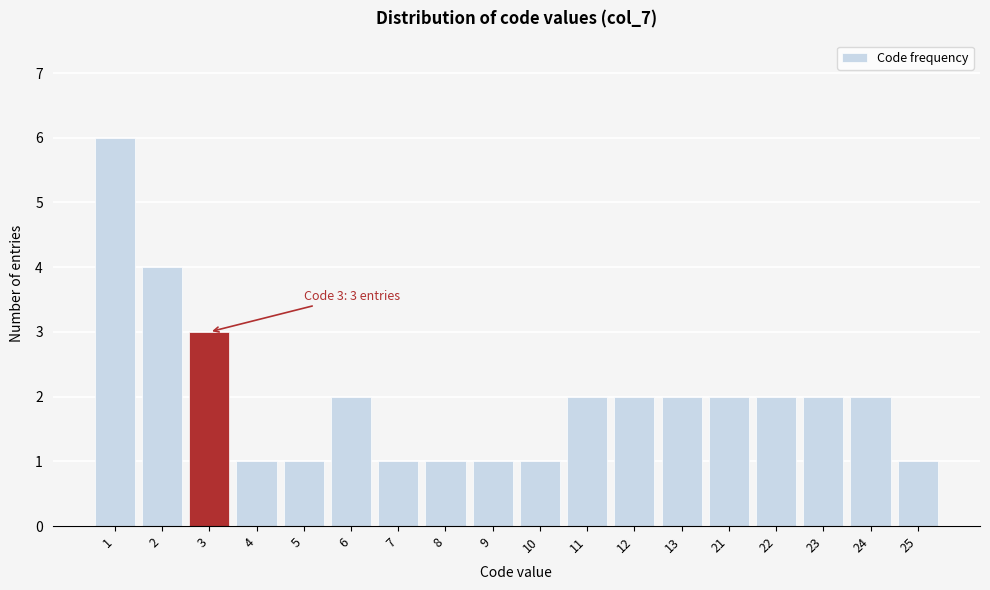

Reading left to right, extract all data points from this chart.

1=6	2=4	3=3	4=1	5=1	6=2	7=1	8=1	9=1	10=1	11=2	12=2	13=2	21=2	22=2	23=2	24=2	25=1